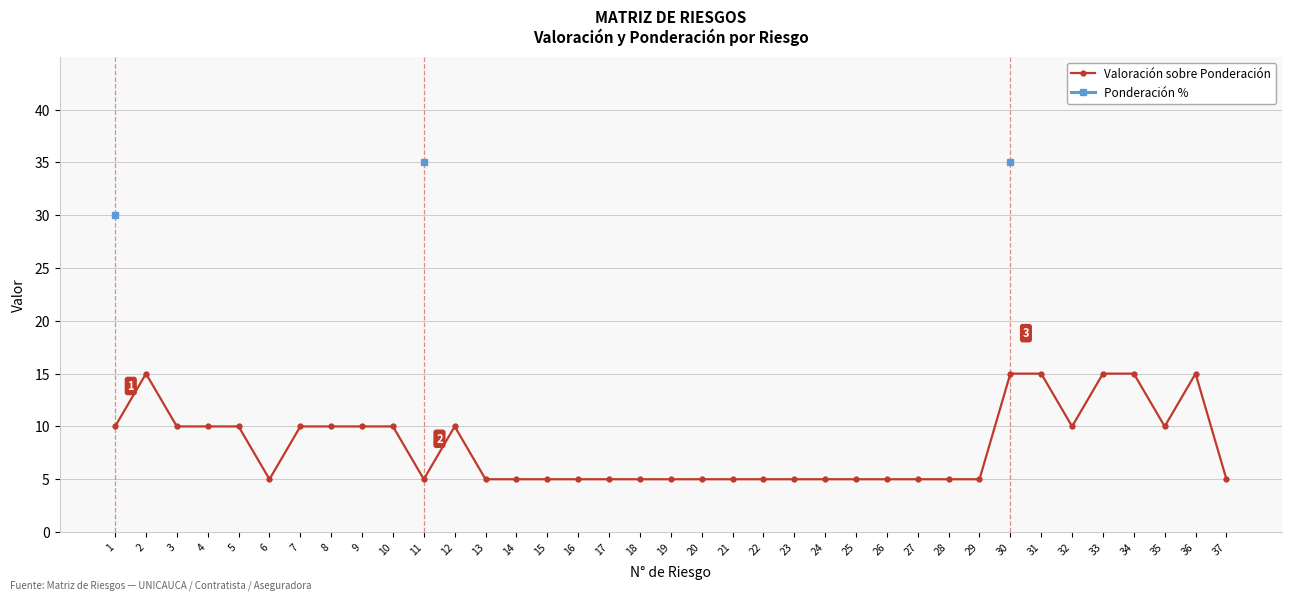

Does the chart have visible grid lines?

Yes